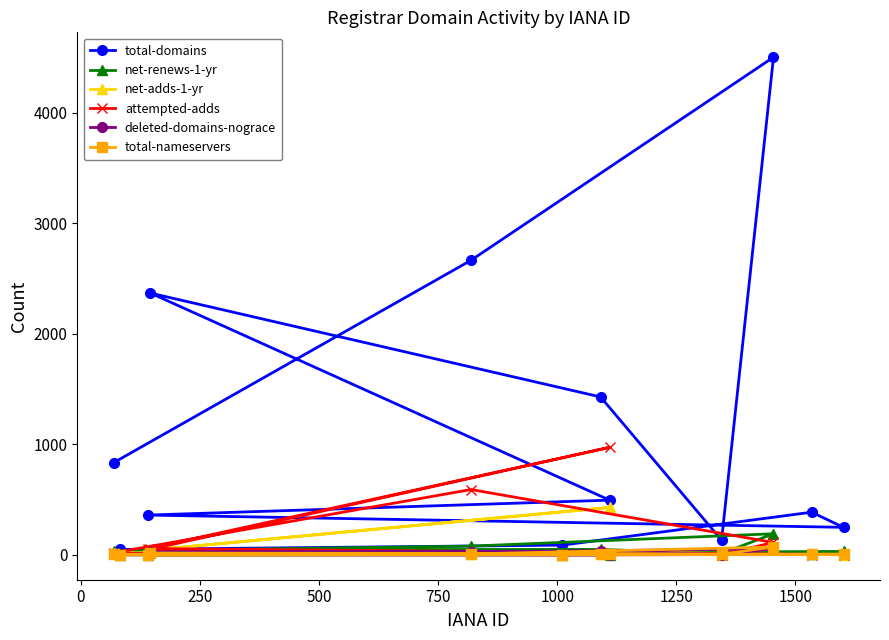

At how many categories does at least one series exceed 1242?

4